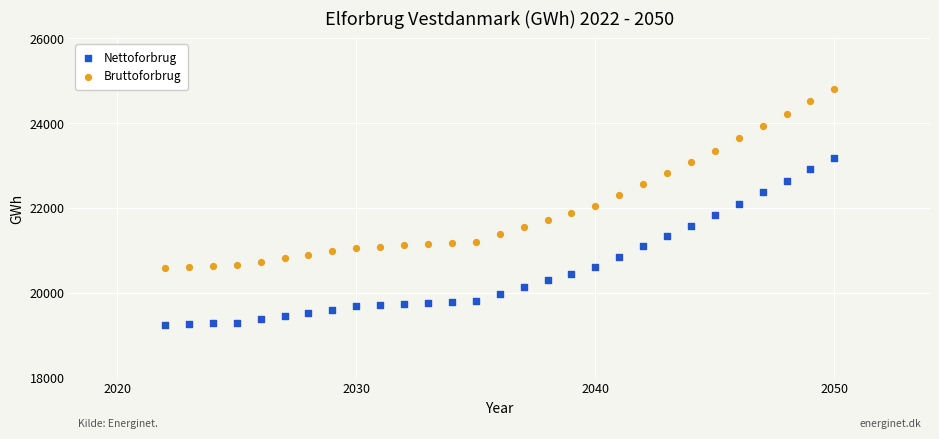

Which series reaches the maximum Y coordinate?

Bruttoforbrug